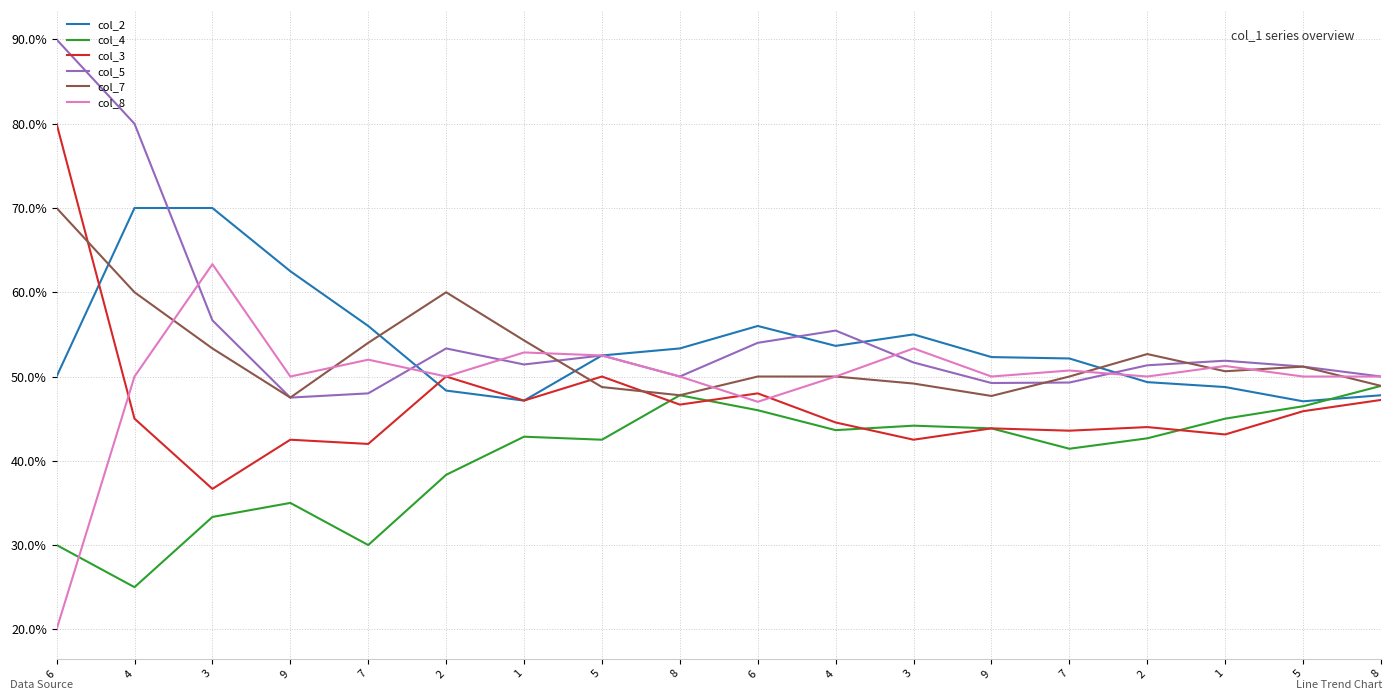

Where is the first local minimum for col_5?

9